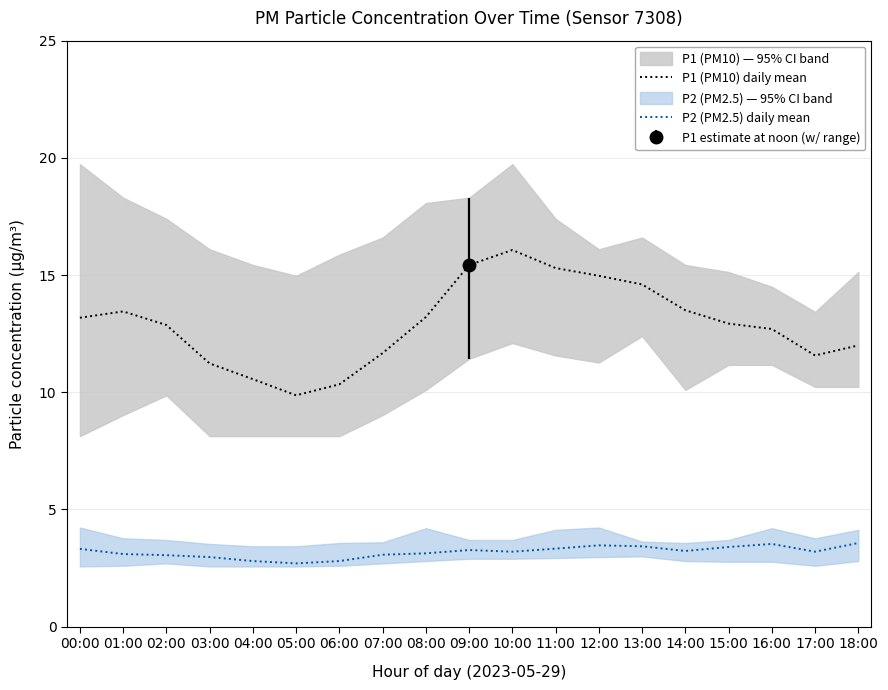

What position from the left is 17:00?

18